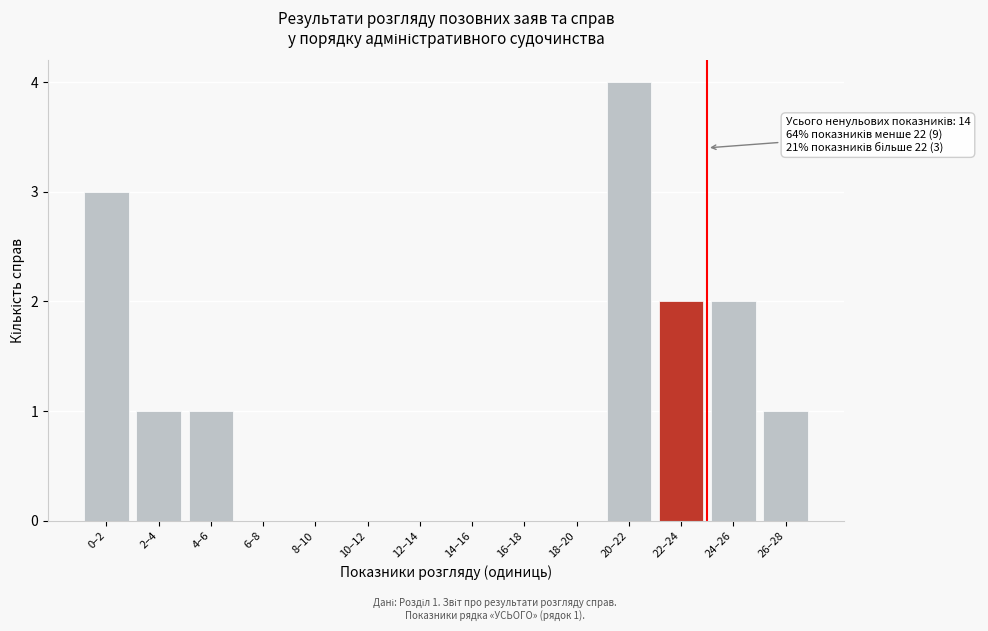

Reading right to left, what are all the values shown in this chart?

26–28=1	24–26=2	22–24=2	20–22=4	18–20=0	16–18=0	14–16=0	12–14=0	10–12=0	8–10=0	6–8=0	4–6=1	2–4=1	0–2=3